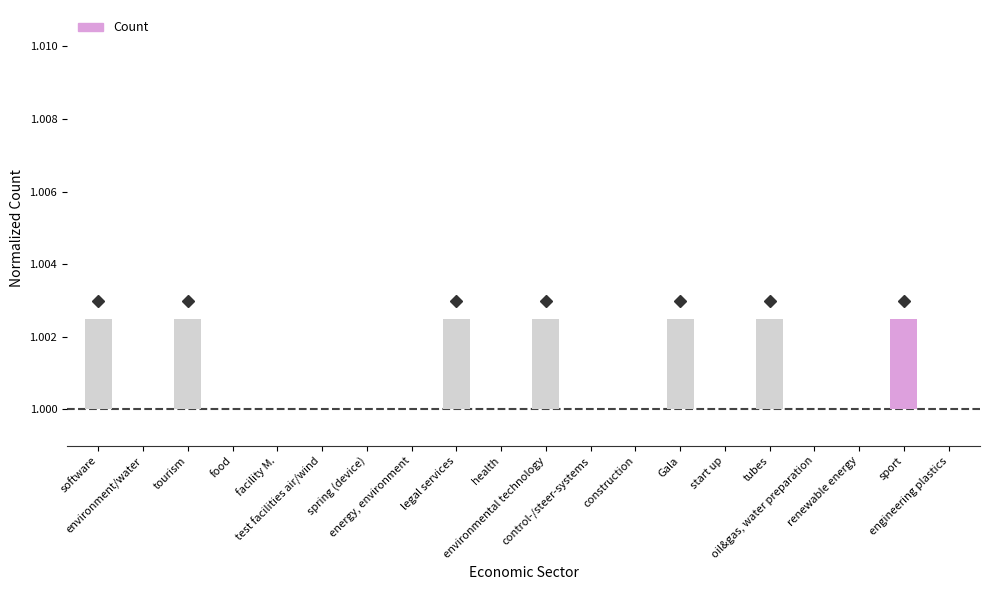

How many bars are there in total?

20